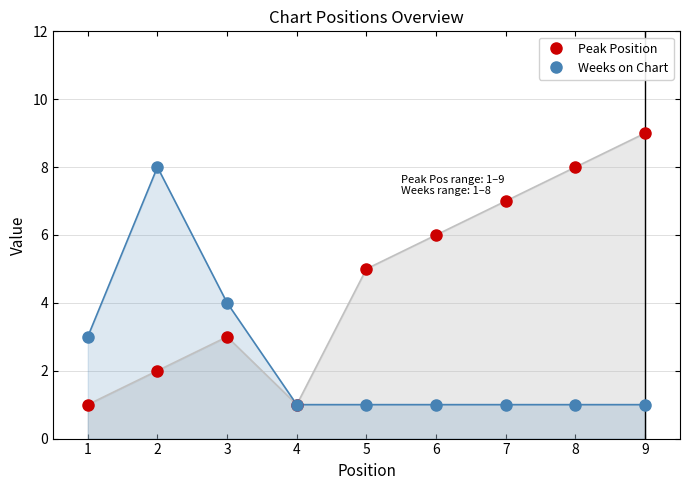

How many lines are shown in the chart?

2